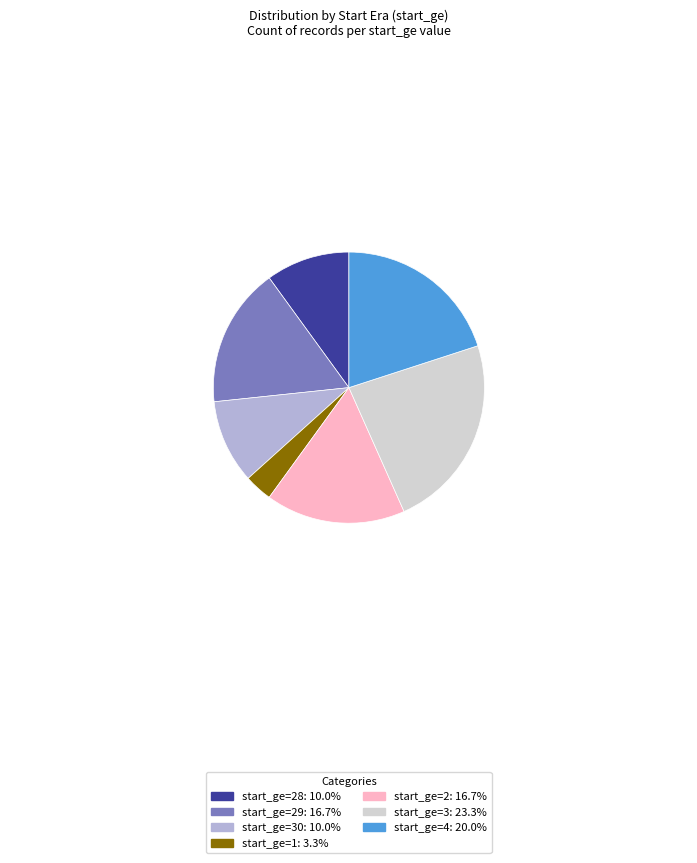

Does start_ge=2: 16.7% account for over 50% of the chart?

No